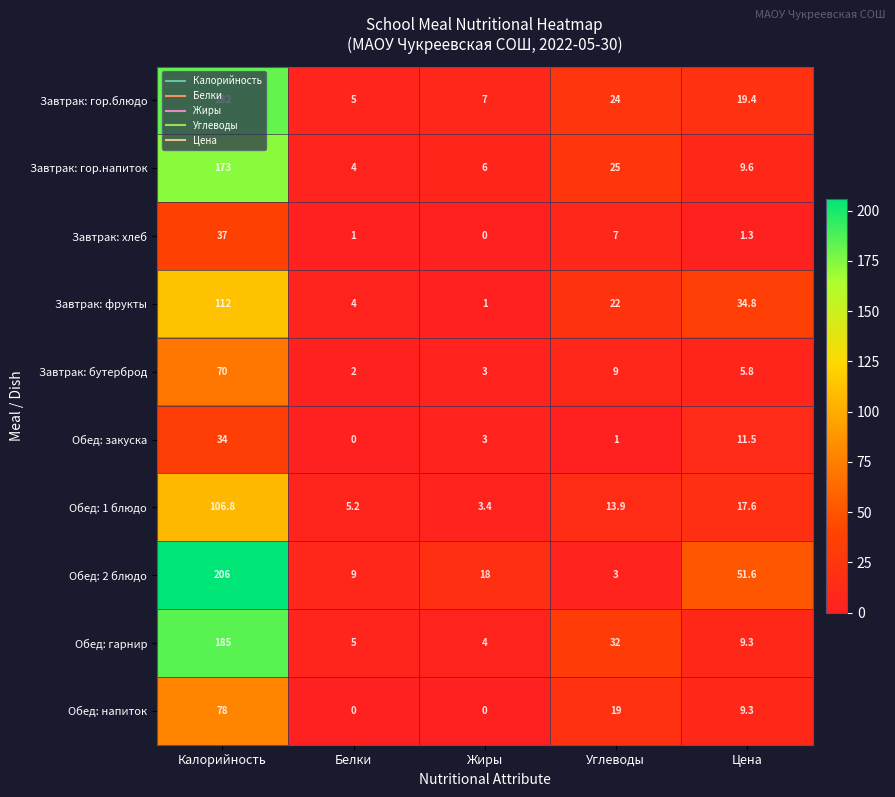

How many values in the Завтрак: бутерброд series are below 5?

2